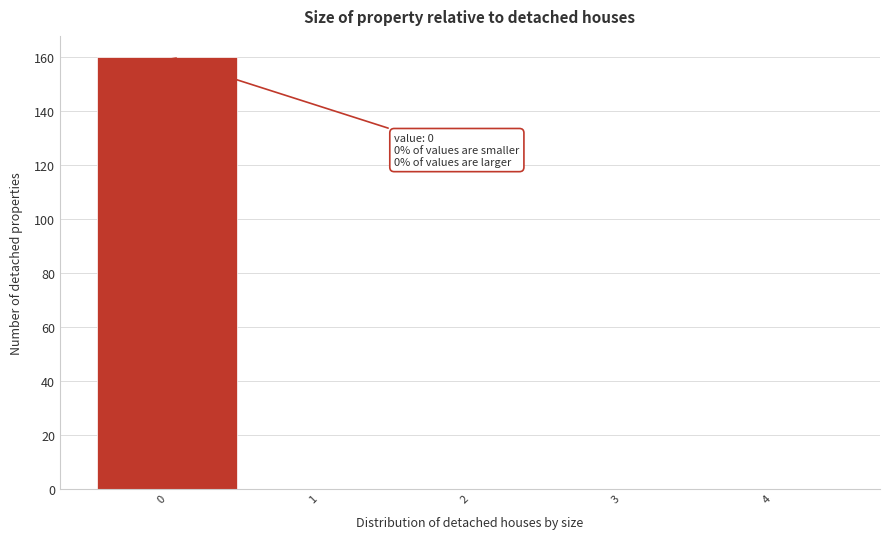

Over which range of the x-axis is the bar tallest?

-0.5 to 0.5